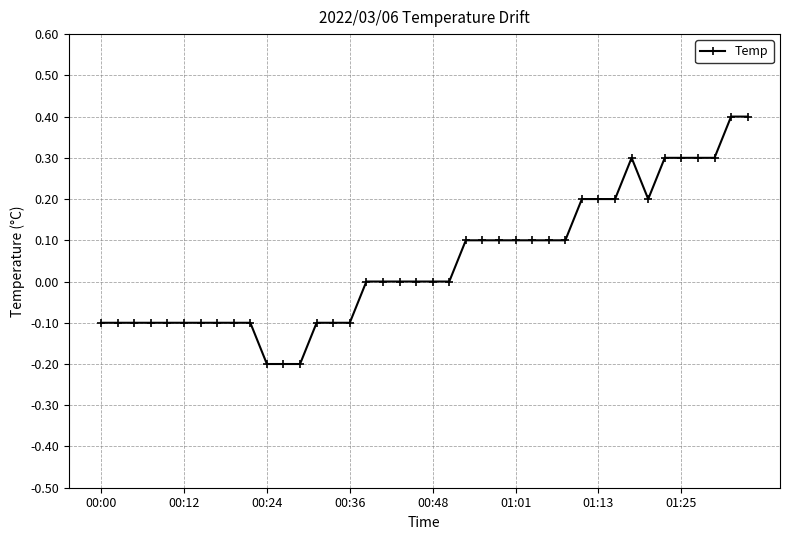

True or false: there are more than 0 points higher than both neighbors.

True